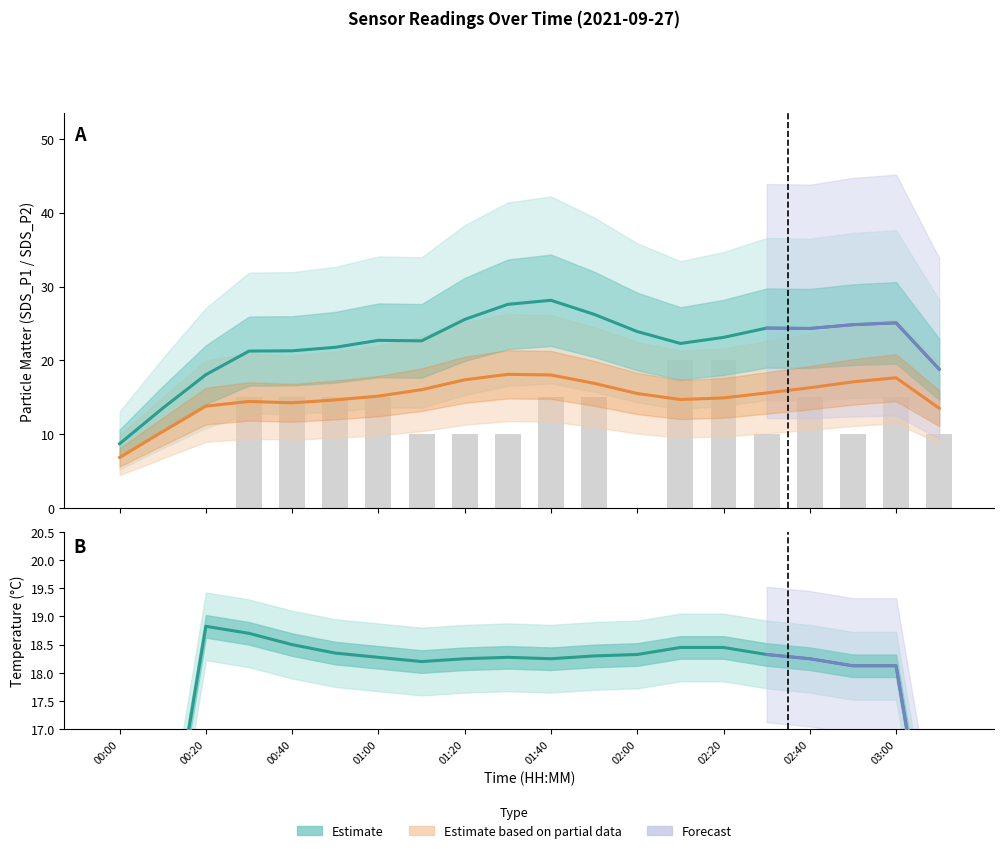

What is the difference between the maximum and minimum values in the SDS_P1 series?

16.3